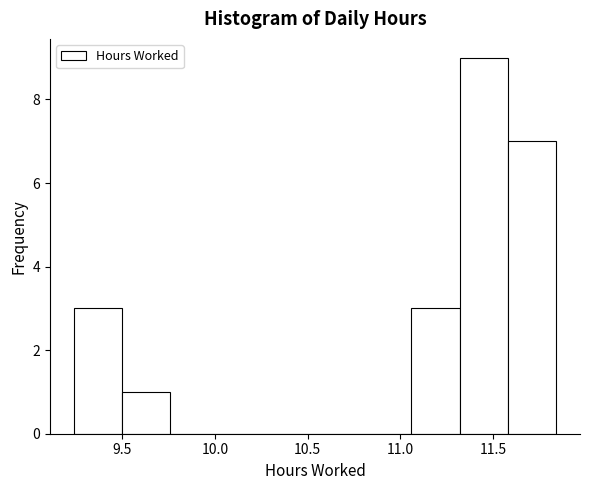

Which range on the x-axis has the tallest bar?

11.32 to 11.58